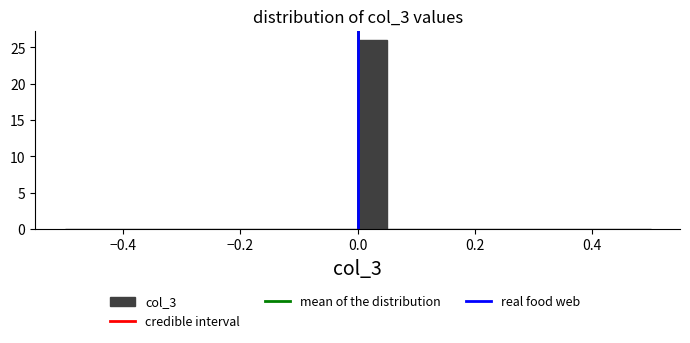

Around what value on the x-axis is the tallest bar? Give the approximate position of its centre, as read against the axis.

0.02